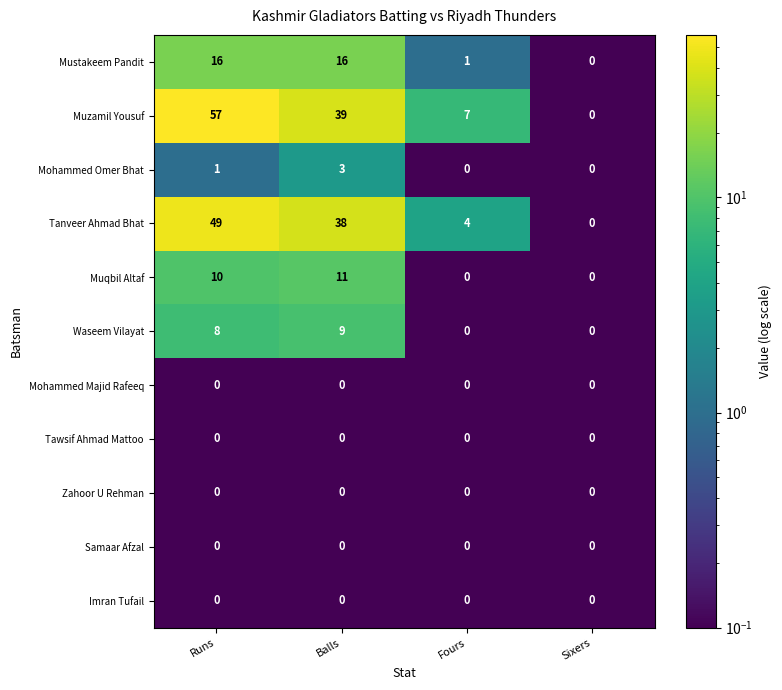

The value of Imran Tufail at Runs is 0. True or false?

True